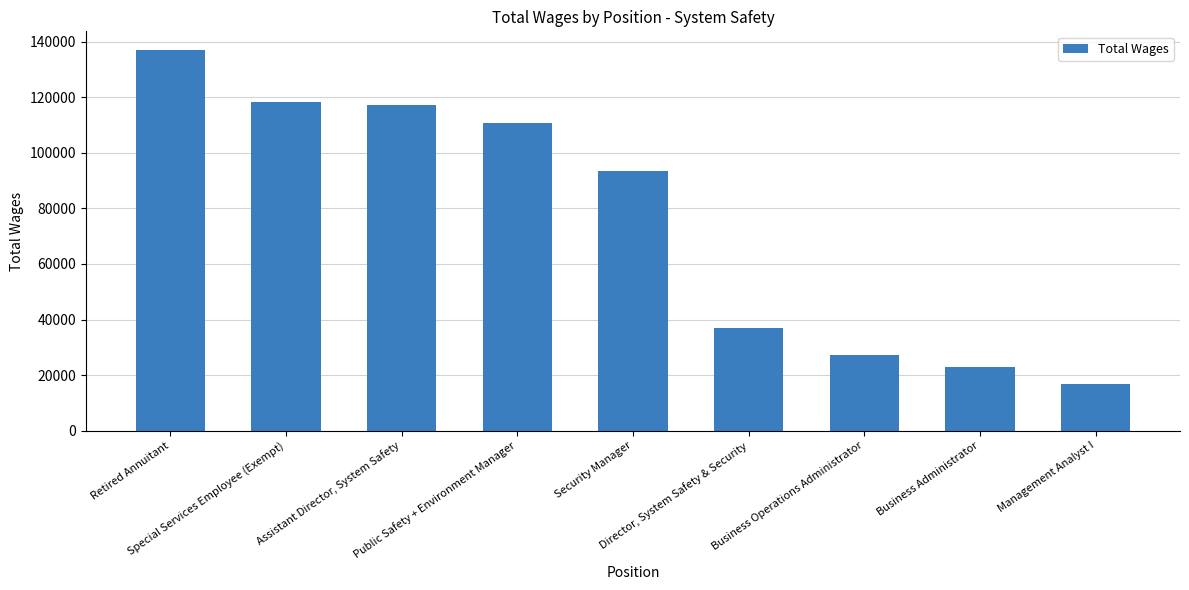

List the labels in order of value, largest first.

Retired Annuitant, Special Services Employee (Exempt), Assistant Director, System Safety, Public Safety + Environment Manager, Security Manager, Director, System Safety & Security, Business Operations Administrator, Business Administrator, Management Analyst I